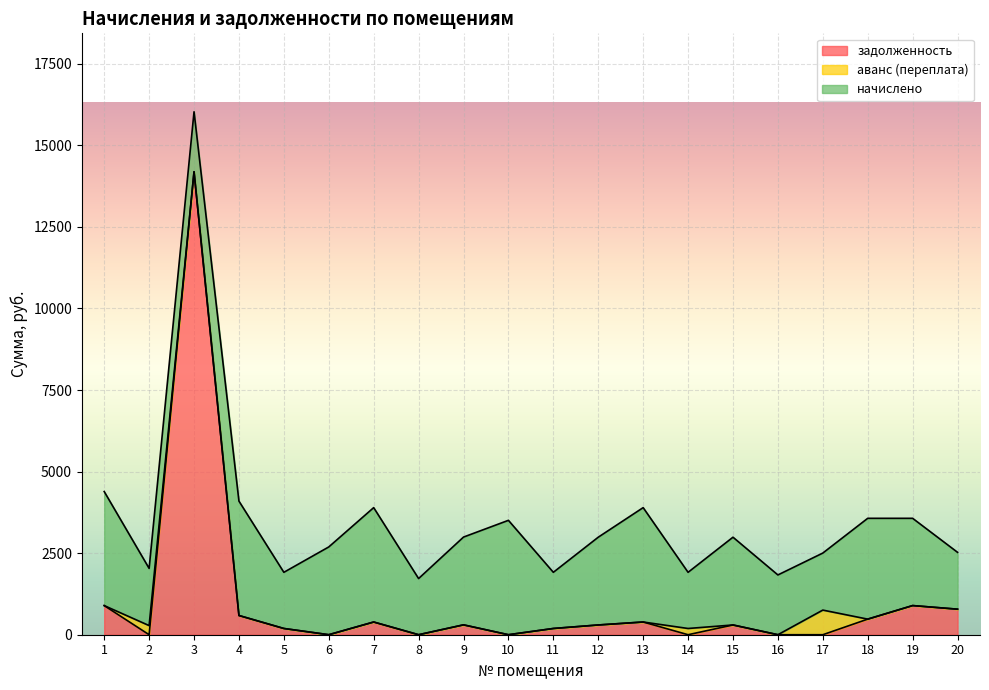

What is the difference between the maximum and minimum values in the задолженность series?

14192.7